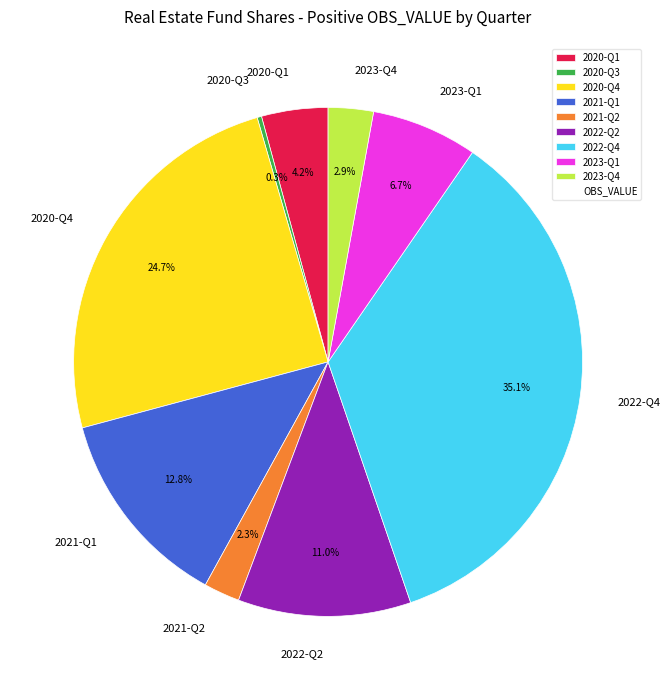

Between 2022-Q4 and 2020-Q3, which is larger?

2022-Q4